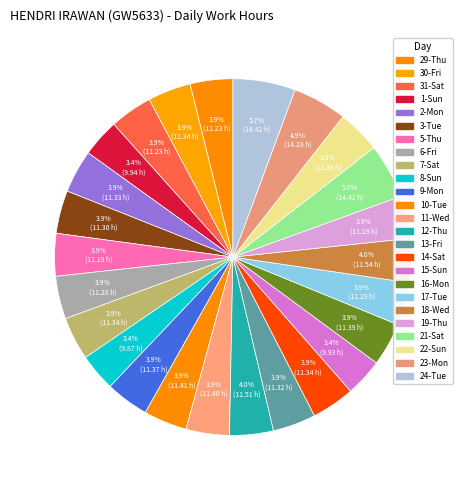

Does any single category account for the majority?

No